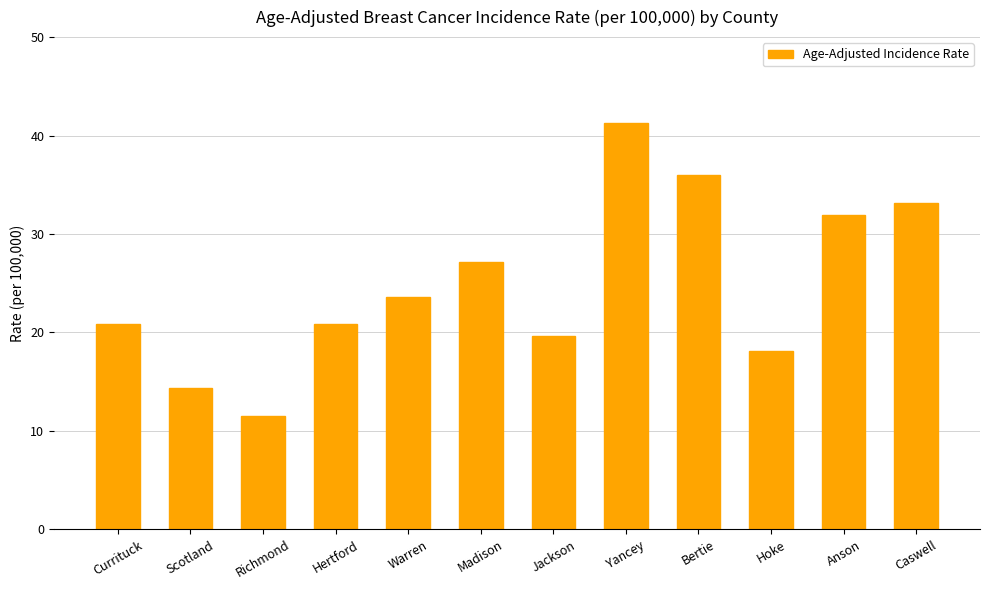

The value at Hoke is 28.9. True or false?

False